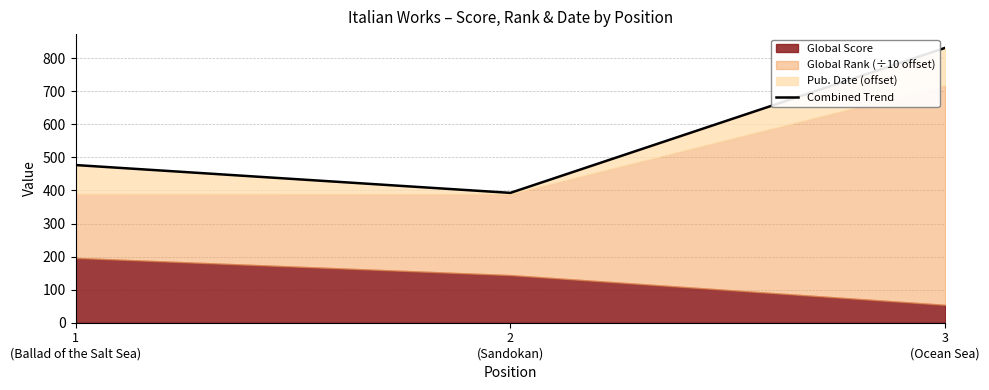

What is the label of the 1st point from the left?

1
(Ballad of the Salt Sea)